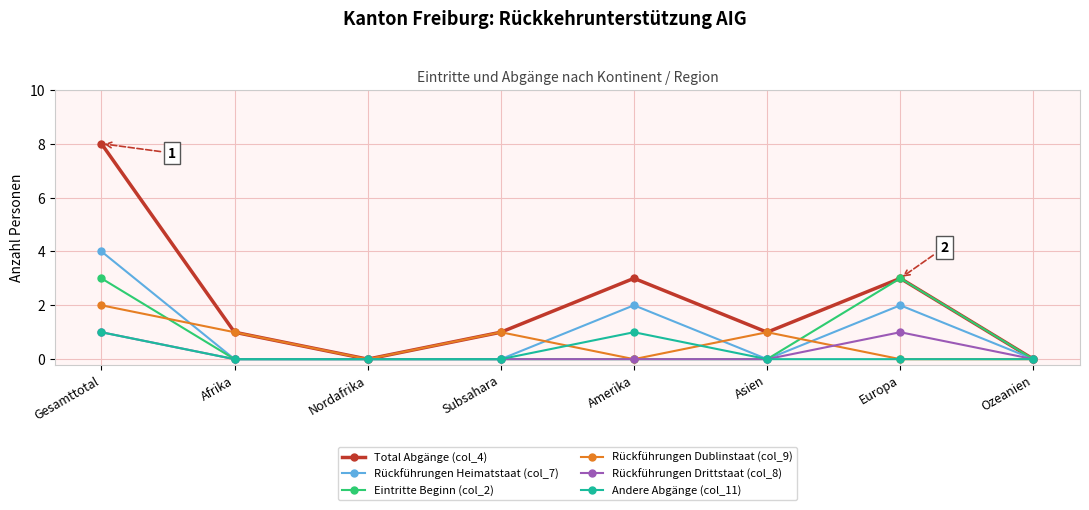

Between Amerika and Ozeanien, which series saw the biggest shift?

Total Abgänge (col_4)